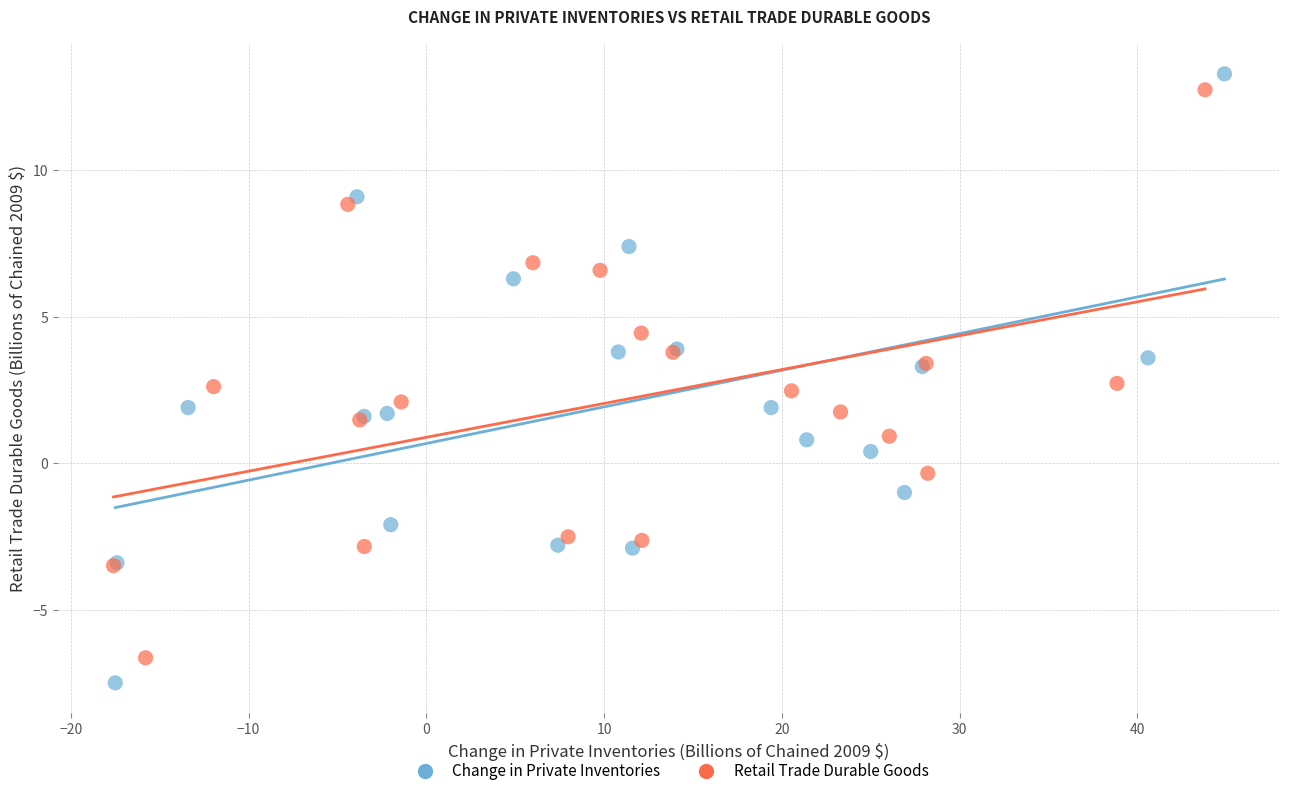

Which series has the largest Y range (max minus min)?

Change in Private Inventories